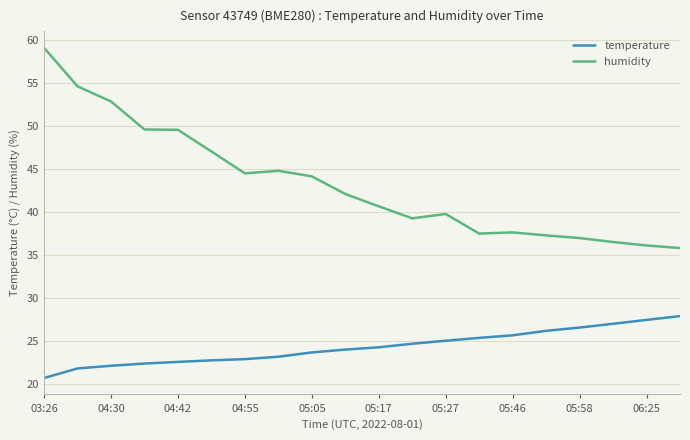

Which series has the largest total across all categories?

humidity